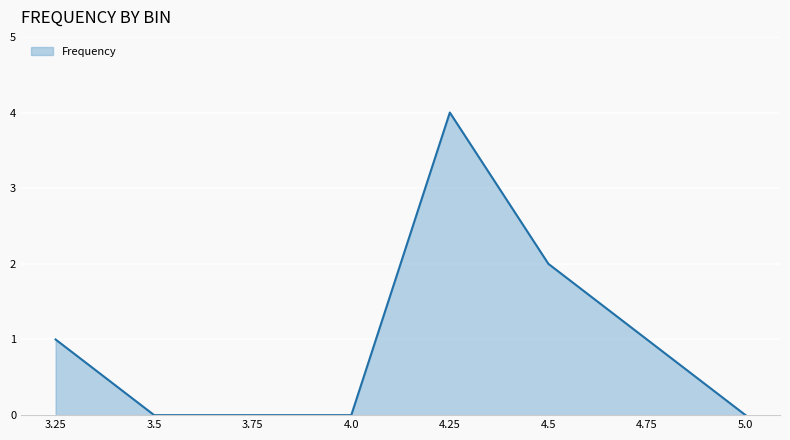

Reading right to left, list all the values displayed in this chart.

5.0=0	4.75=1	4.5=2	4.25=4	4.0=0	3.75=0	3.5=0	3.25=1